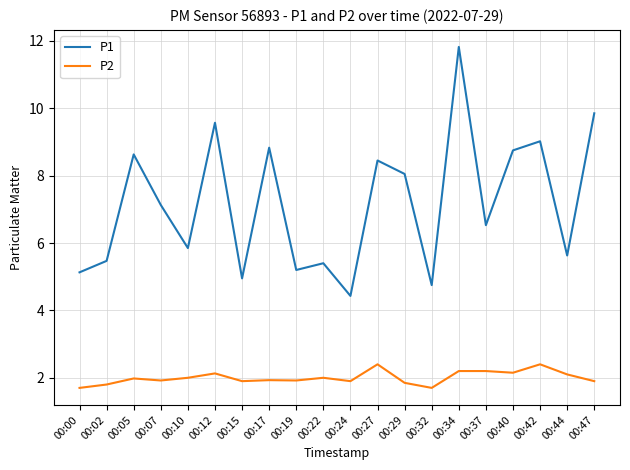

Which series has the largest range (max minus min)?

P1